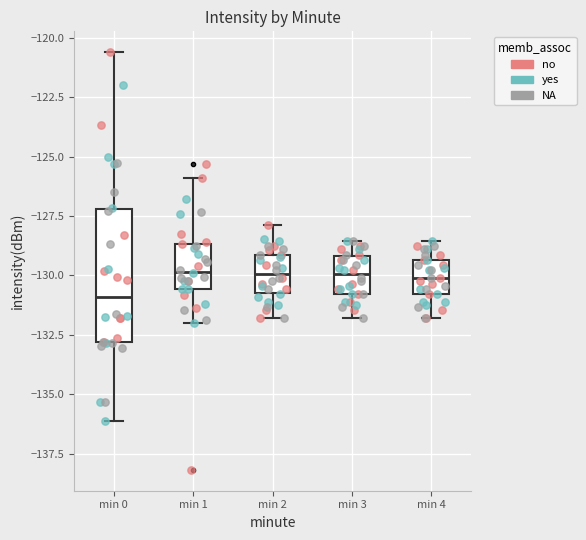

Which box has the lowest median line?

min 0